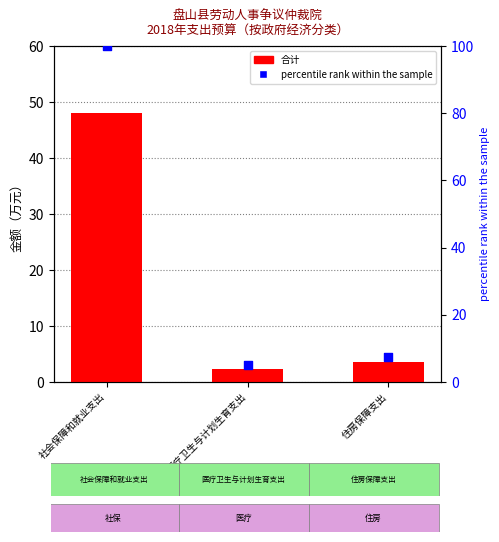

At which category is the sum across all series the highest?

社会保障和就业支出